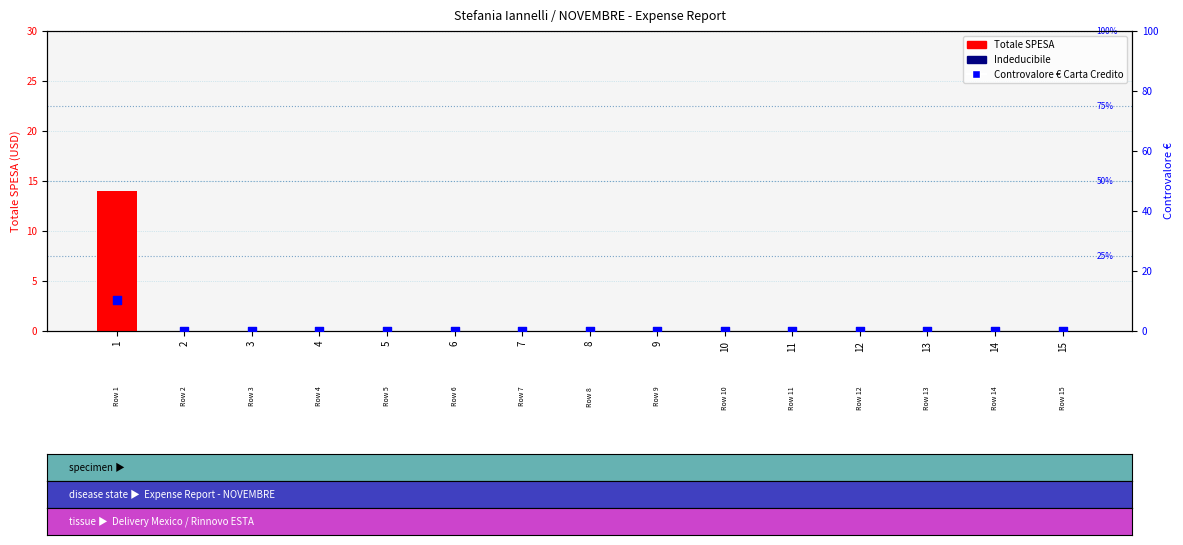

At how many categories does at least one series exceed 1?

1